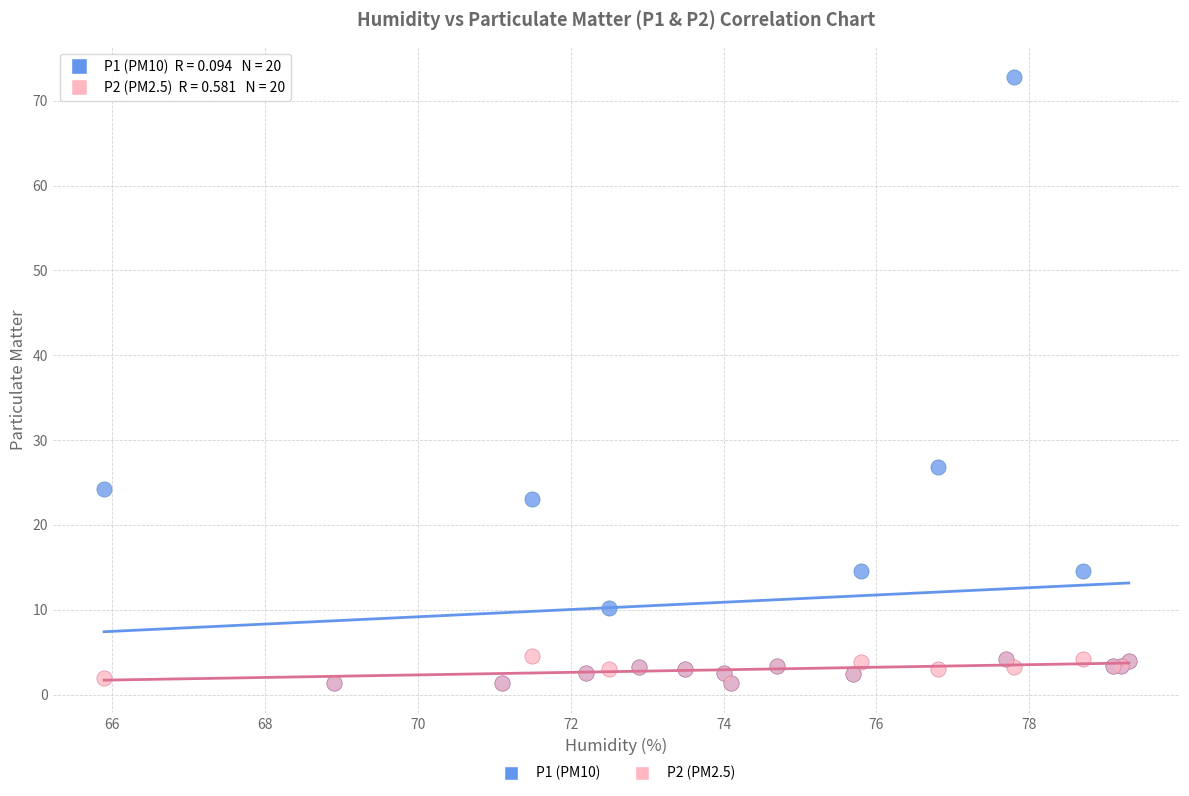

Across all series, what Y value is closest to 37?

26.8